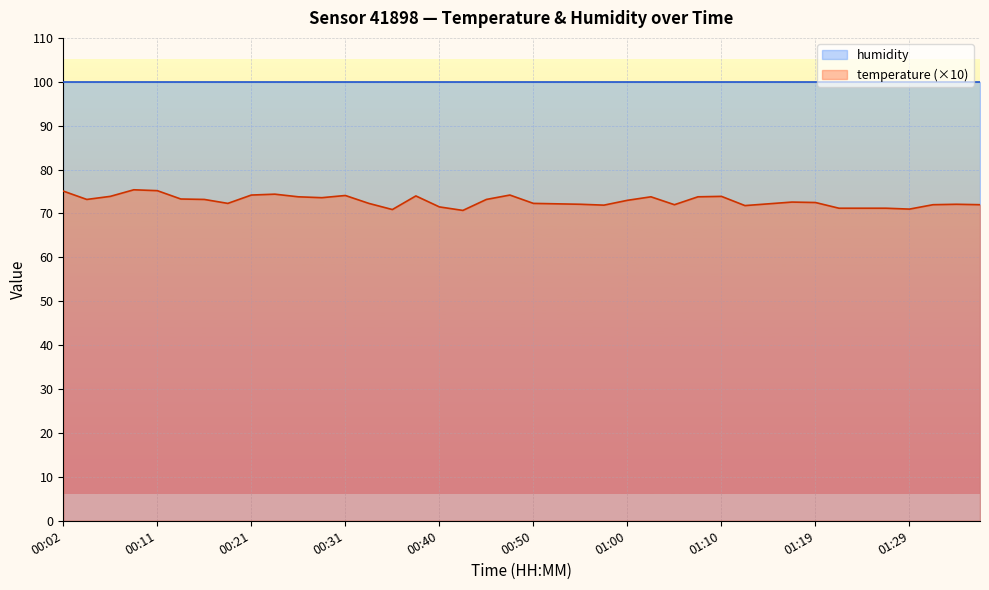

What is the change in value from 00:53 to 01:19?

+0.3